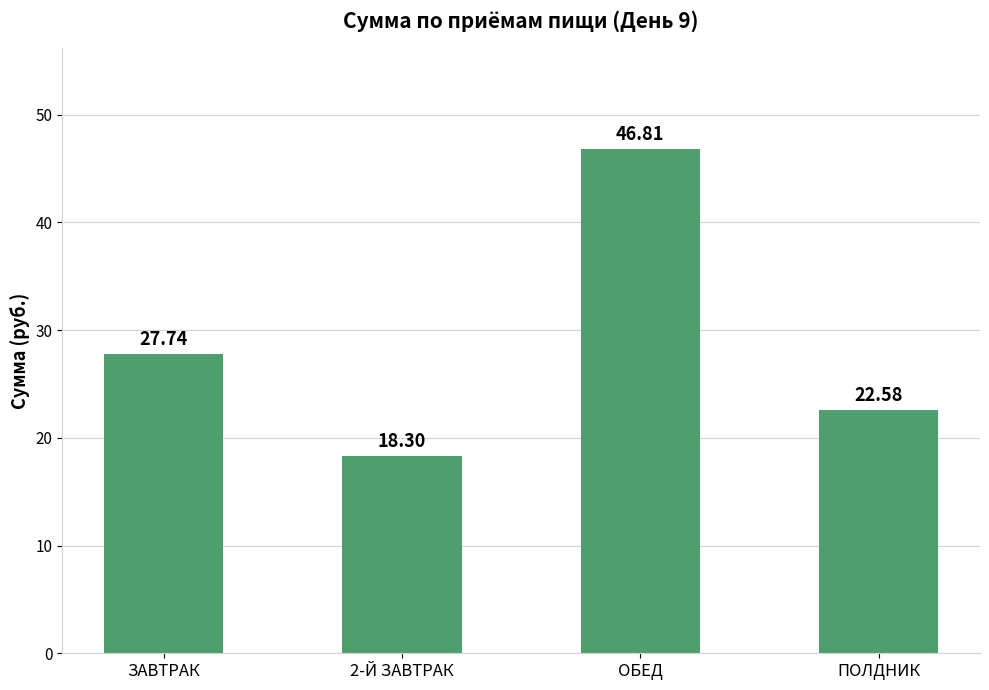

What is the value of the 4th bar from the left?

22.6